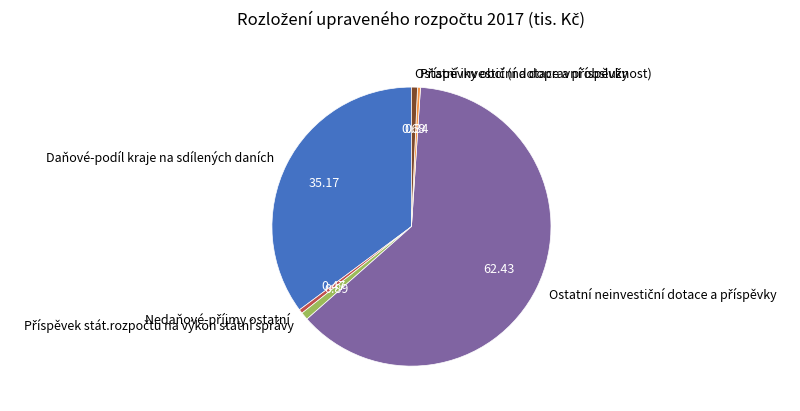

Does any single category account for the majority?

Yes